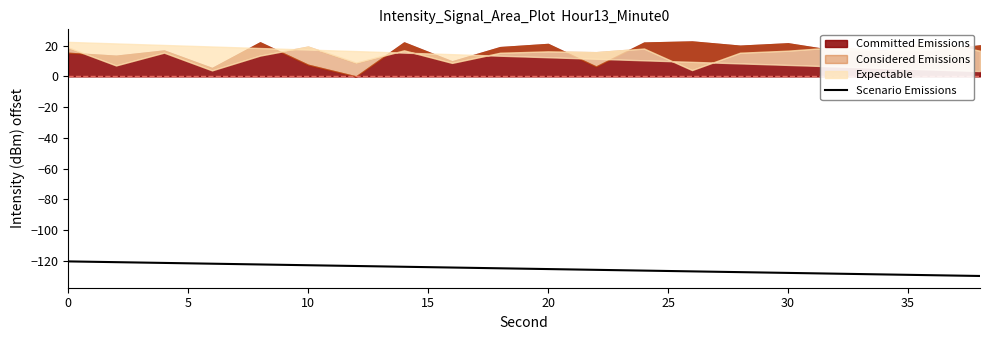

What is the average value?

-125.2